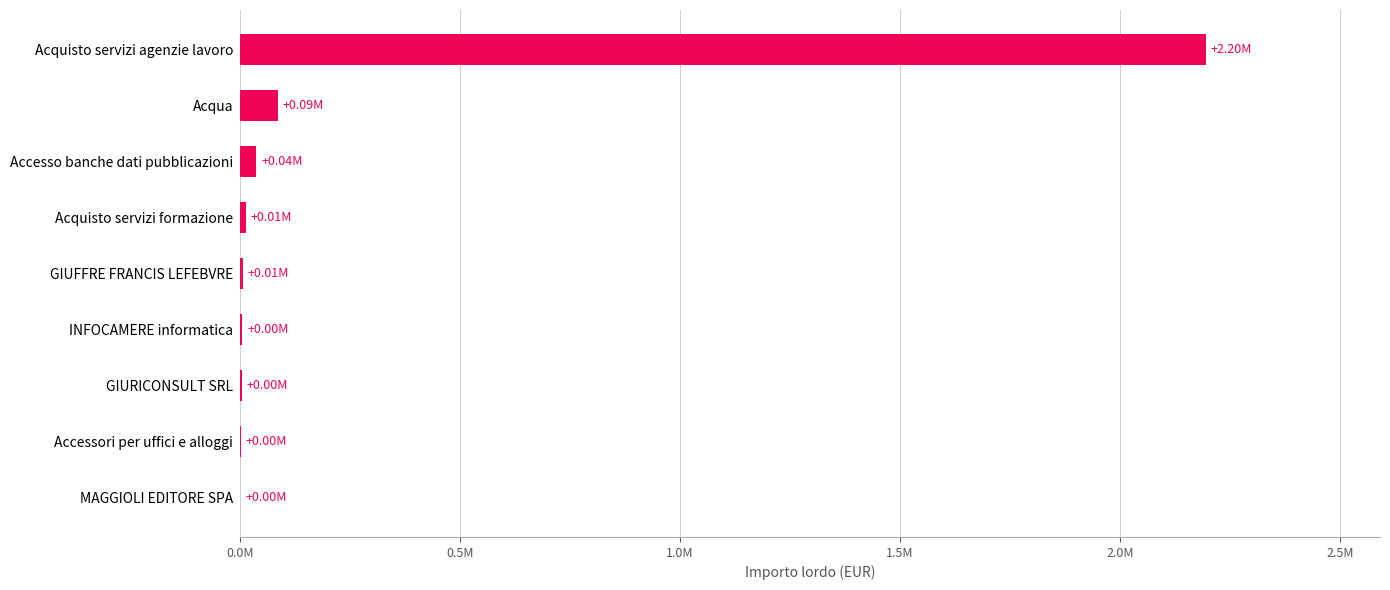

Are the bars horizontal?

Yes